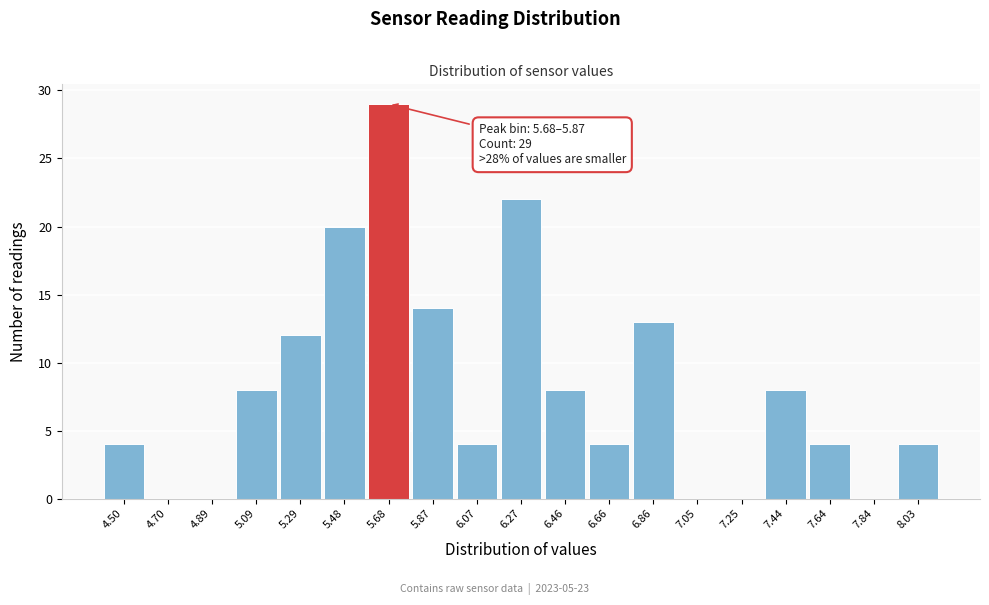

Reading left to right, transcribe all the data shown in this chart.

4.50=4	4.70=0	4.89=0	5.09=8	5.29=12	5.48=20	5.68=29	5.87=14	6.07=4	6.27=22	6.46=8	6.66=4	6.86=13	7.05=0	7.25=0	7.44=8	7.64=4	7.84=0	8.03=4